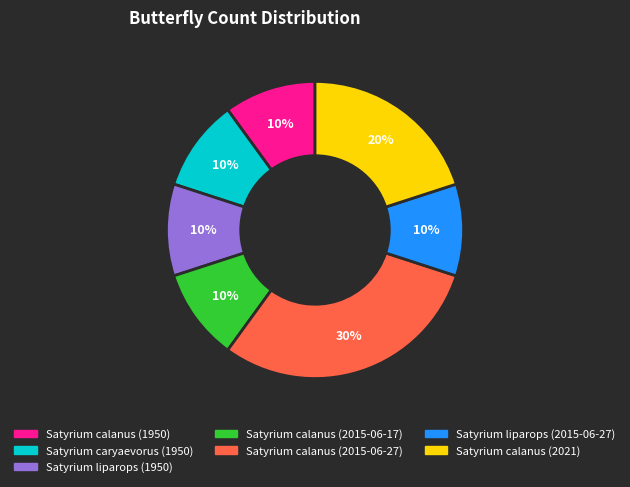

Which category has the biggest portion of the pie?

Satyrium calanus (2015-06-27)